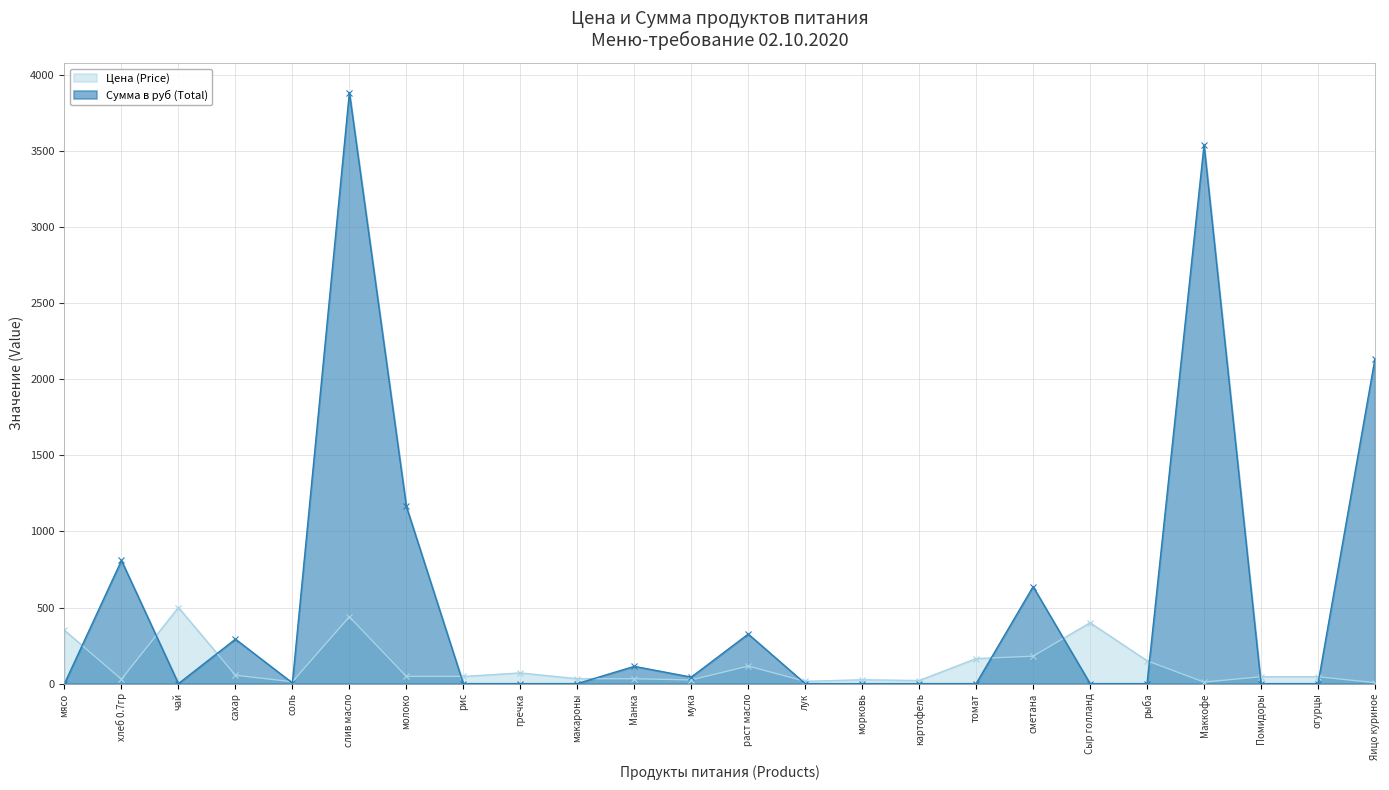

Is it true that Сумма в руб (Total) equals 0.0 at мясо?

True